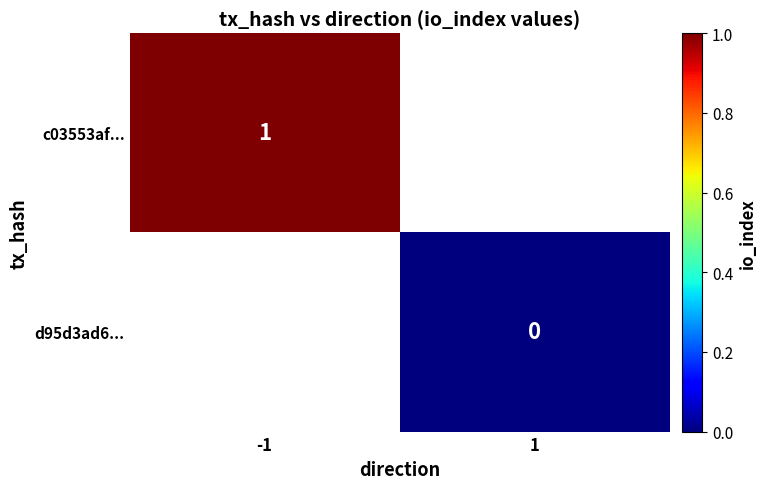

Is the value of c03553af... at -1 greater than the value of d95d3ad6... at 1?

Yes